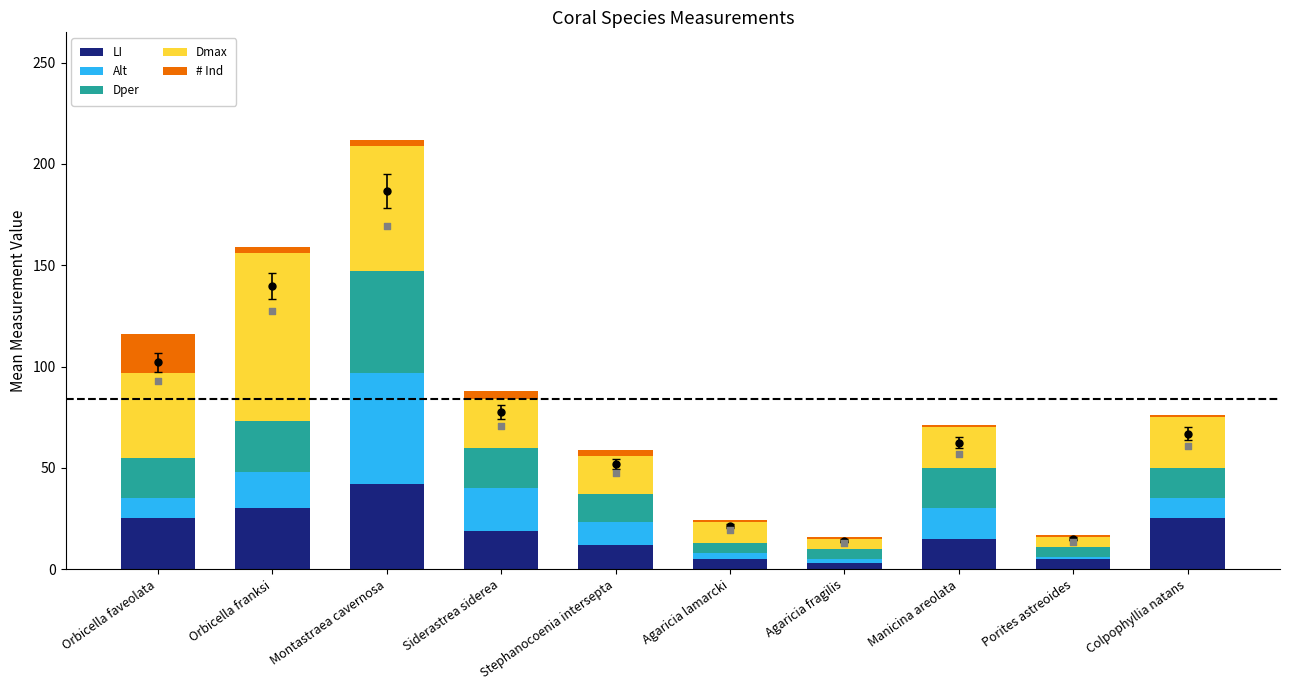

Is the value of Alt at Porites astreoides greater than the value of LI at Montastraea cavernosa?

No